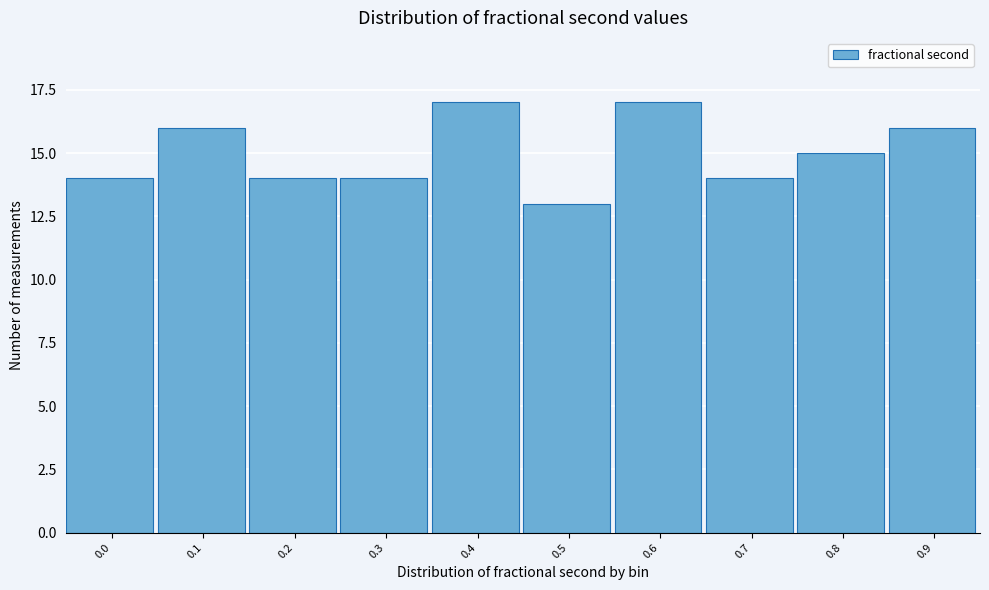

Reading left to right, list all the values displayed in this chart.

14	16	14	14	17	13	17	14	15	16